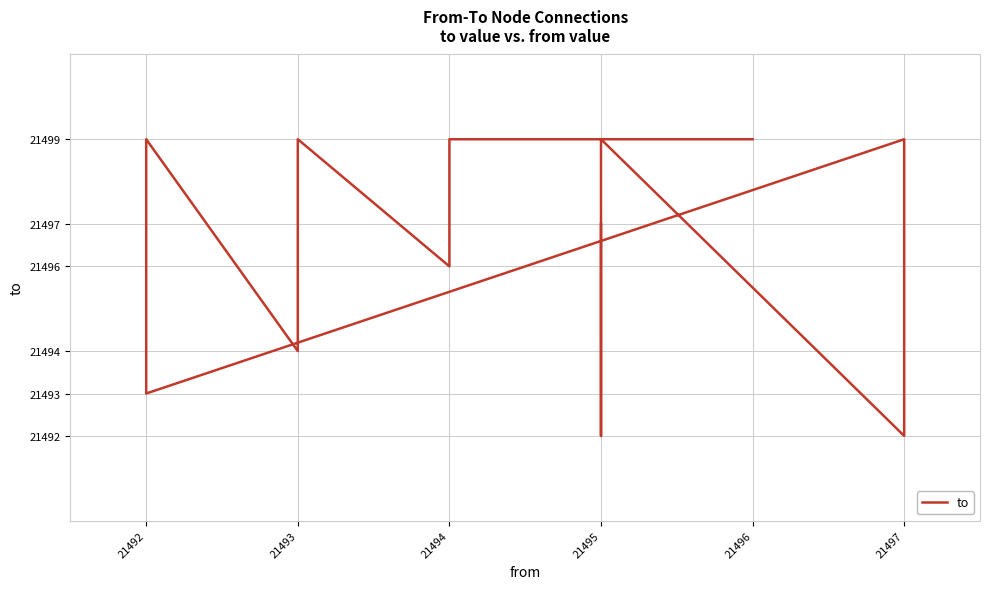

Read the value at 21492.

21494